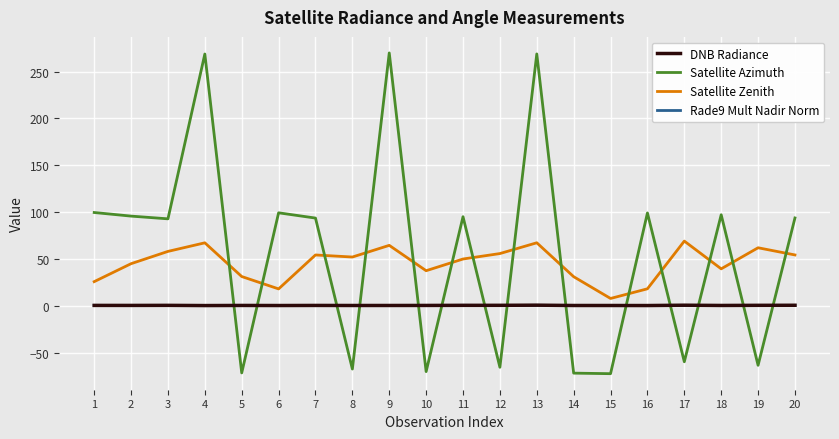

The Satellite Zenith series shows 64.5 at 9. True or false?

True